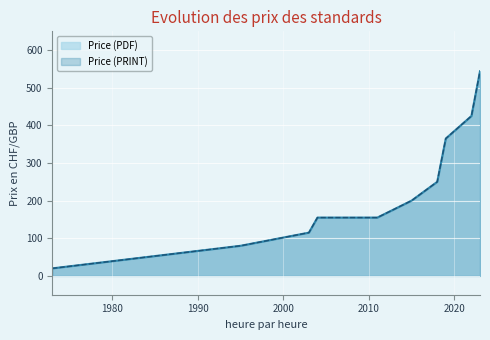

How many data points in Price (PDF) are less than 200?

5